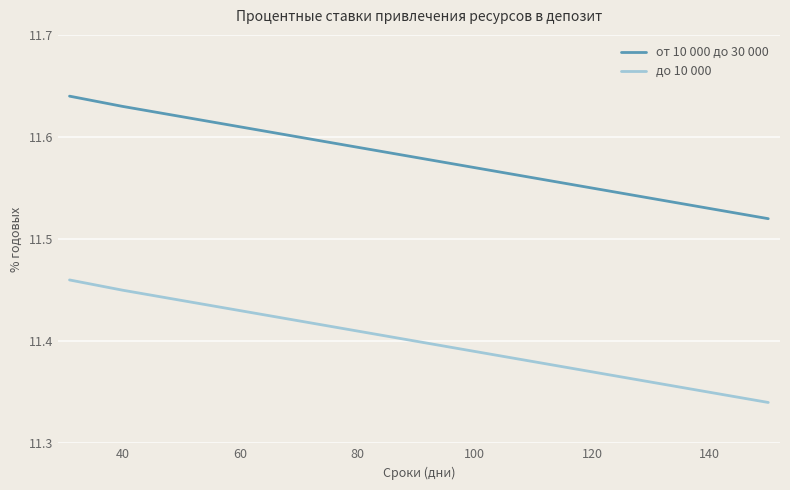

Which series has the largest total across all categories?

от 10 000 до 30 000